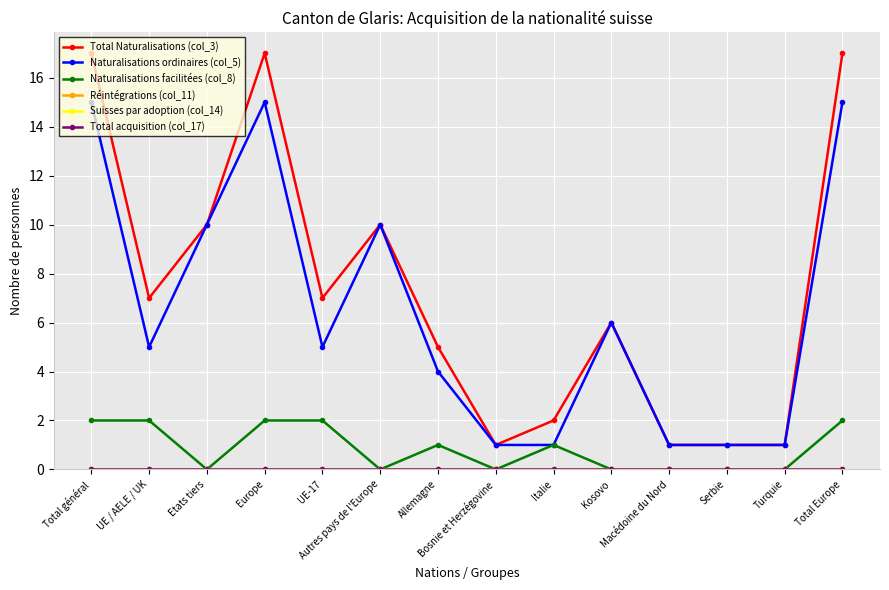

Which series changed the most between UE-17 and Kosovo?

Naturalisations facilitées (col_8)